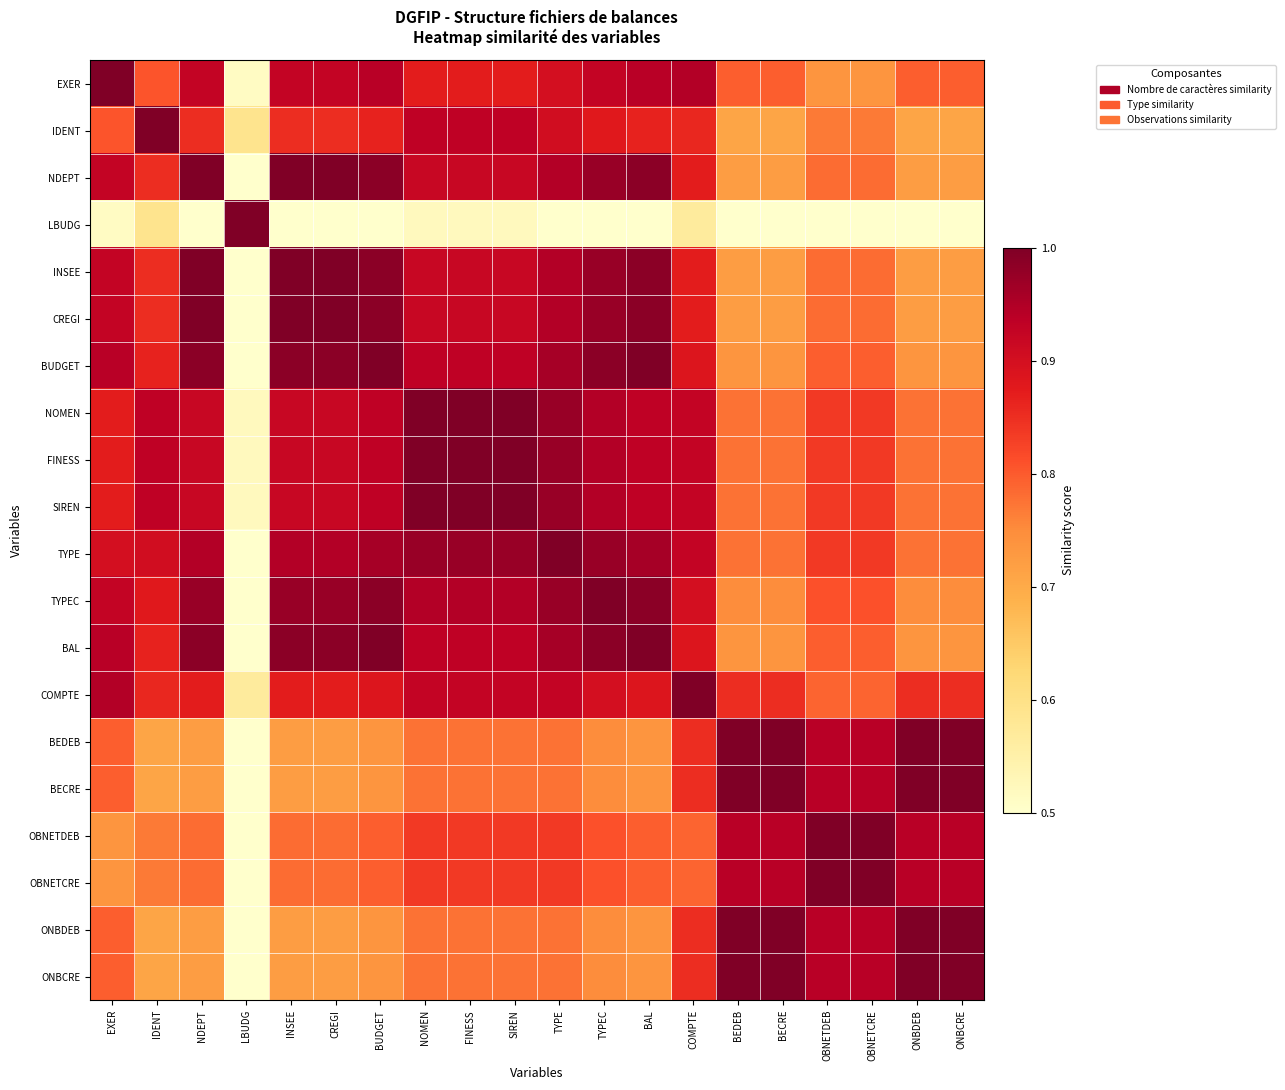

Which series has the widest spread of values?

LBUDG